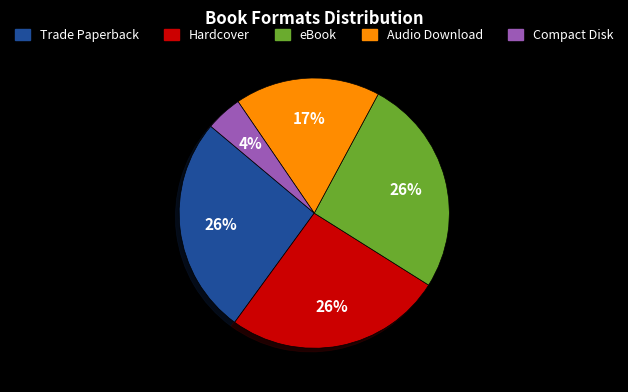

To the nearest percent, what is the average slice percentage?

20%